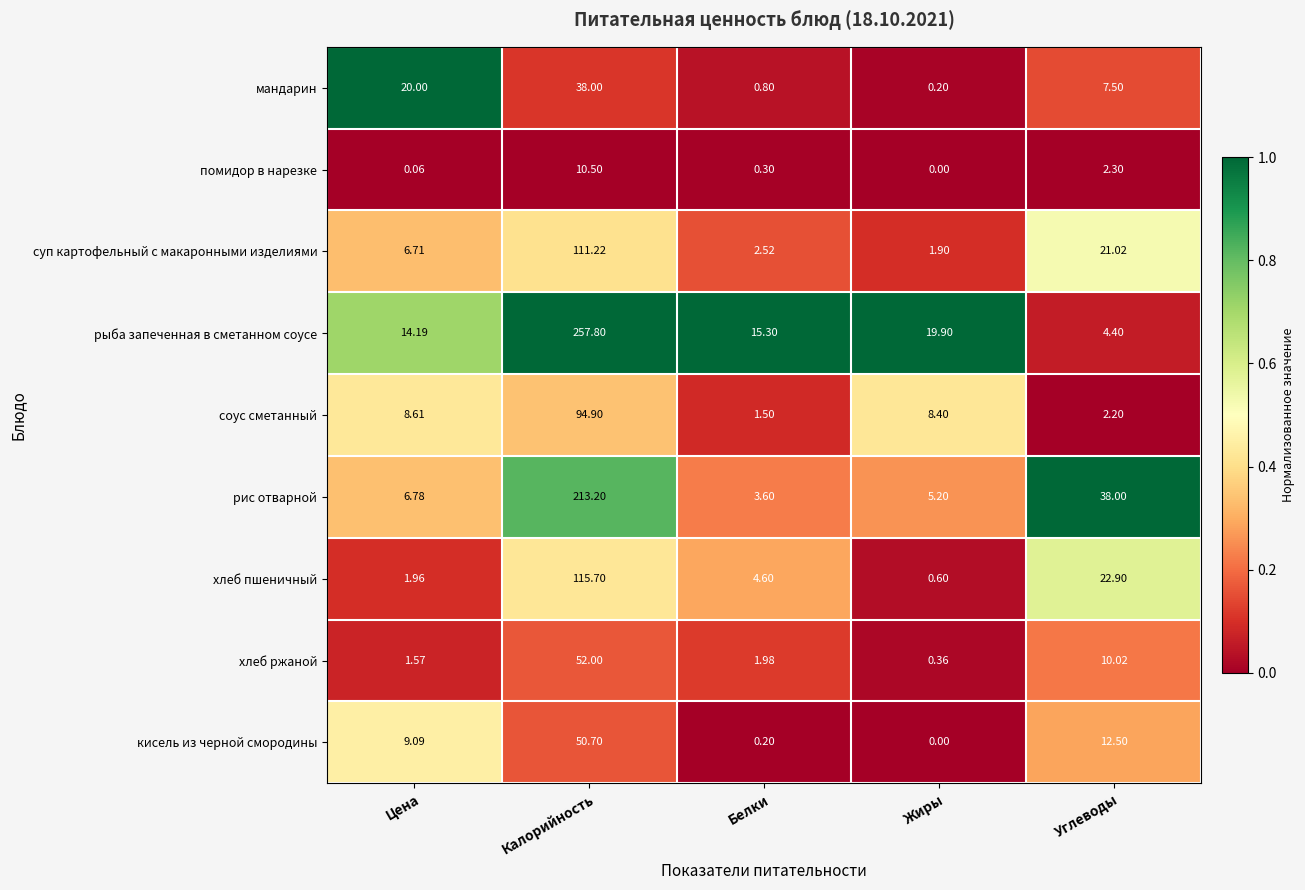

Which series has the largest total across all categories?

рыба запеченная в сметанном соусе